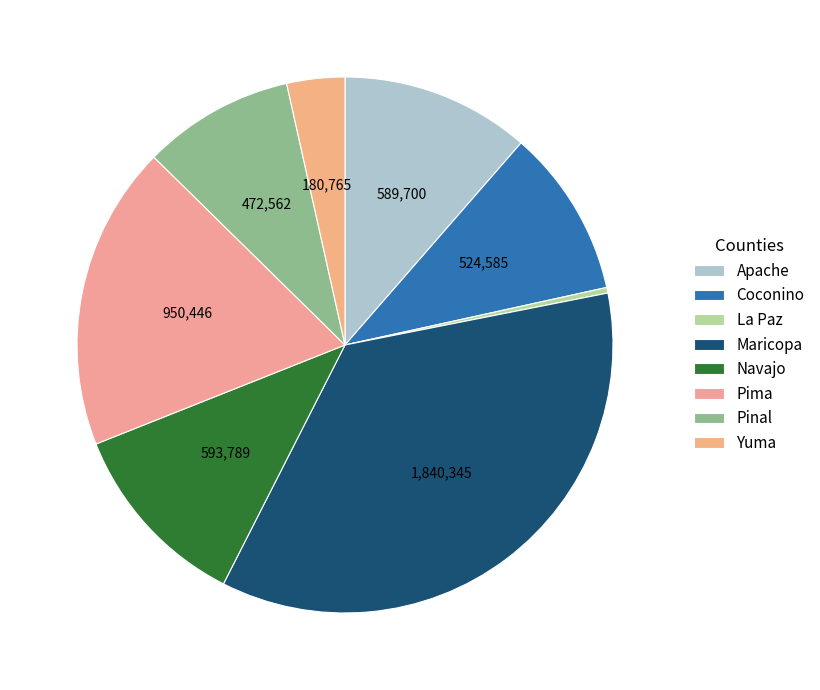

Count the number of slices in the pie.

8